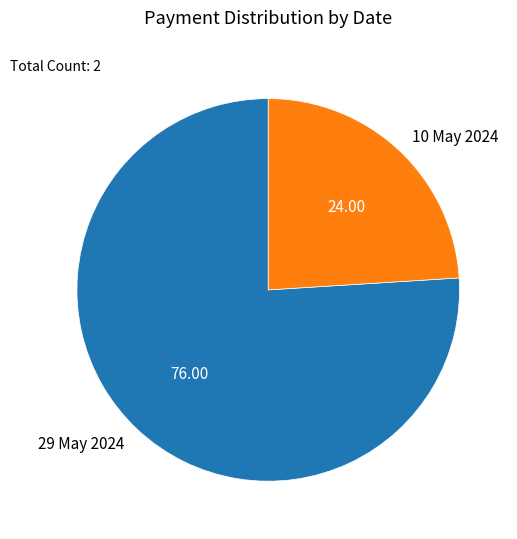

What is the ratio of the value at 10 May 2024 to the value at 29 May 2024?

0.3